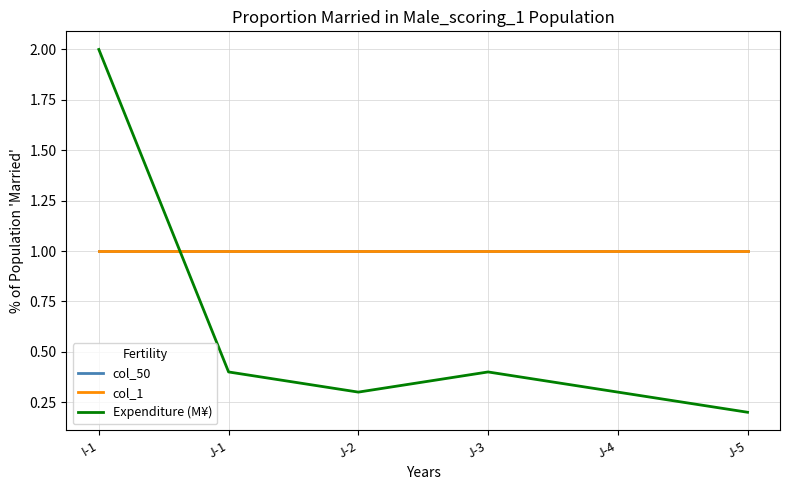

True or false: col_1 has more than 1 points higher than both neighbors.

False